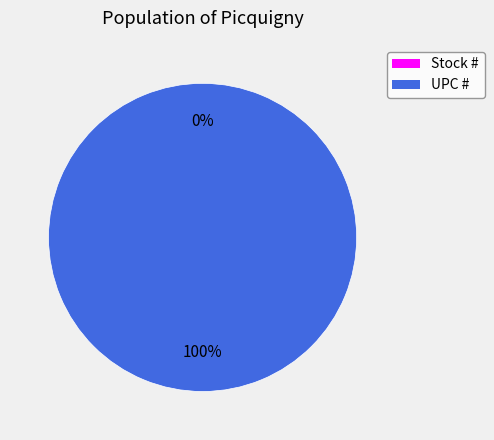

Between UPC # and Stock #, which is larger?

UPC #